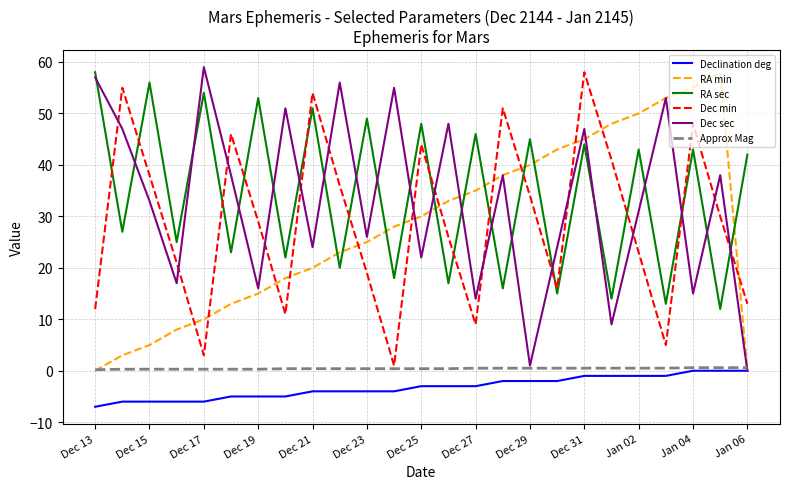

What is the difference between the maximum and second lowest values in the Approx Mag series?

0.3